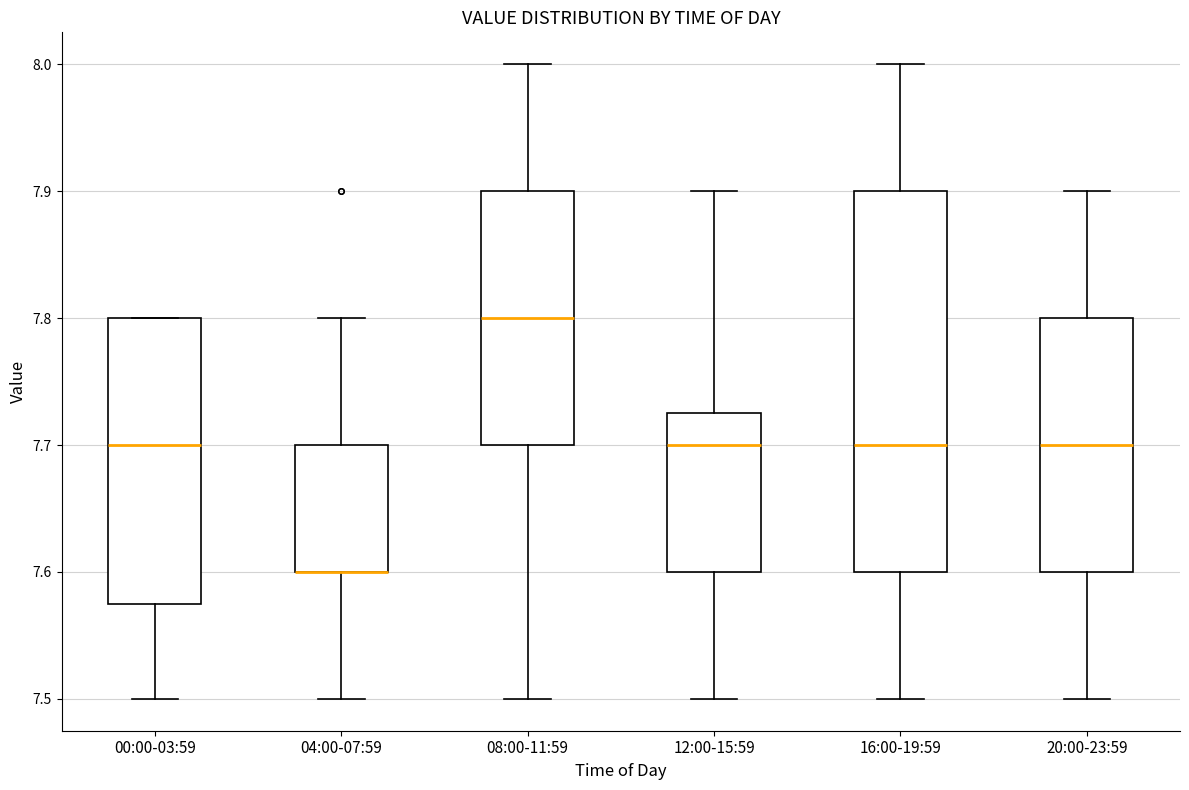

Which box is the tallest, from its lower edge to its upper edge?

16:00-19:59